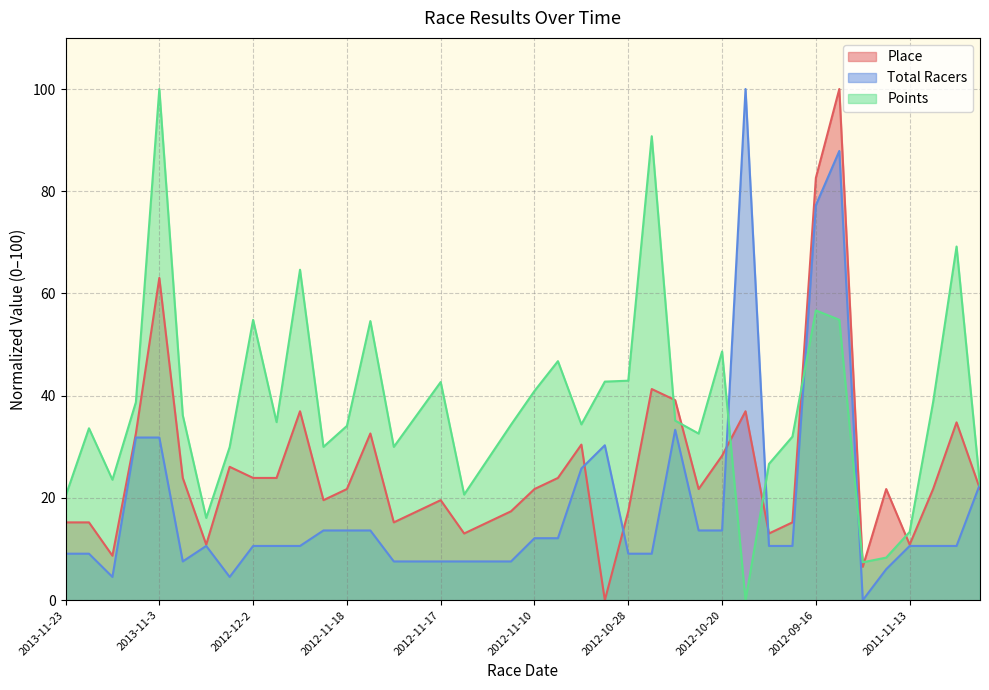

What is the difference between the highest and lowest values at 2012-10-28?

33.8